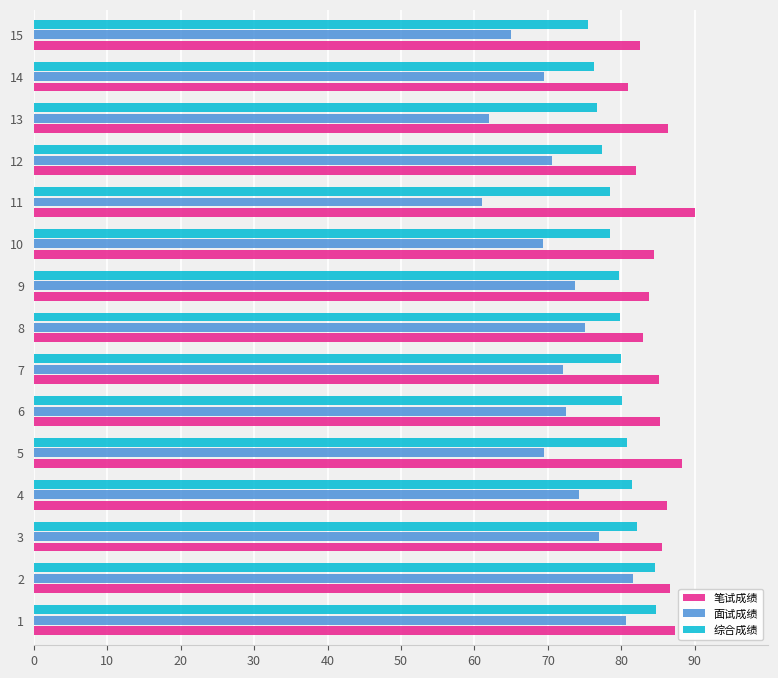

How many categories are shown in the chart?

15